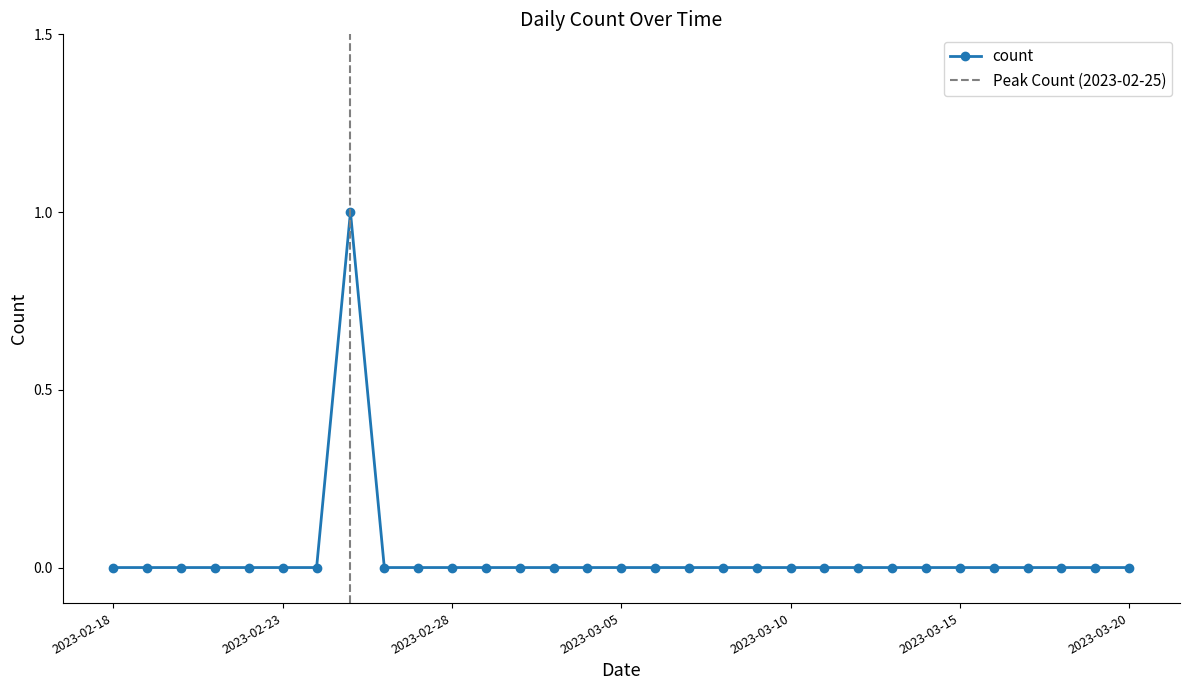

Count the number of values greater than 0.

1